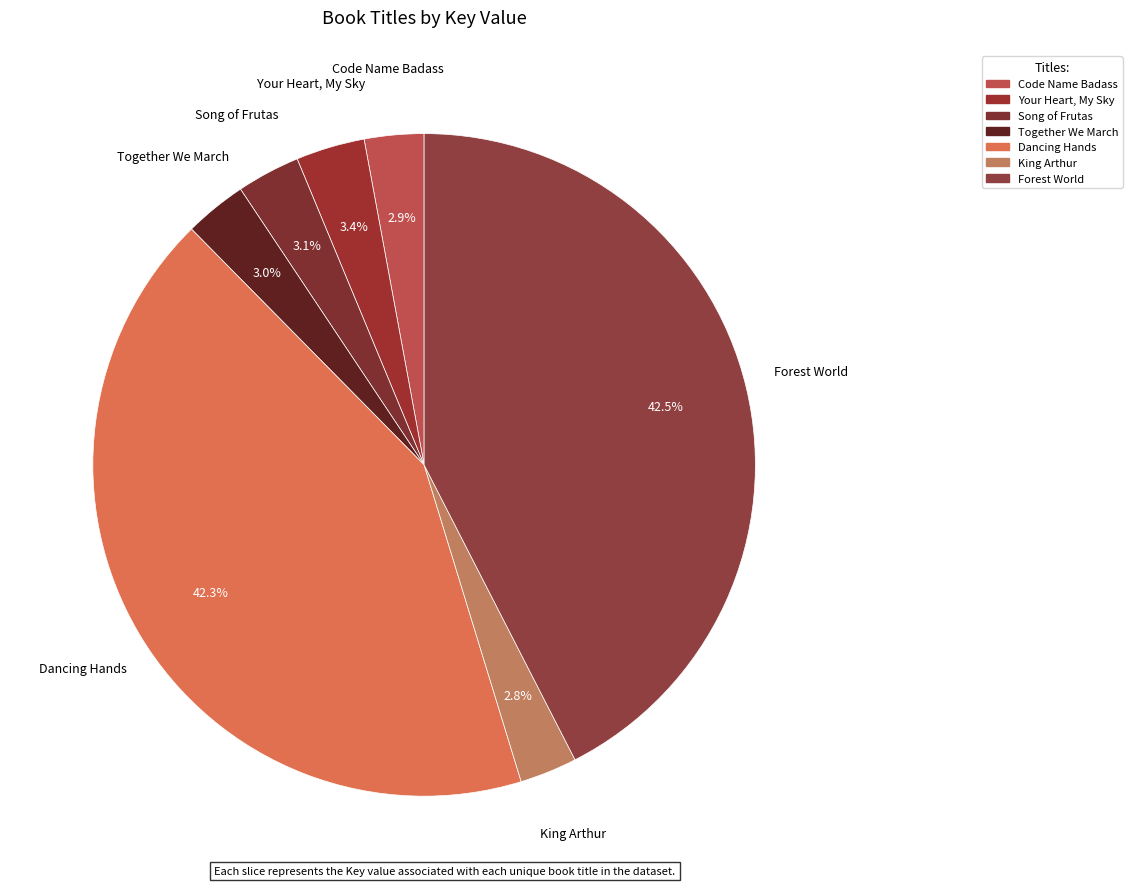

Approximately how many times larger is the value at Forest World compared to Song of Frutas?

13.7